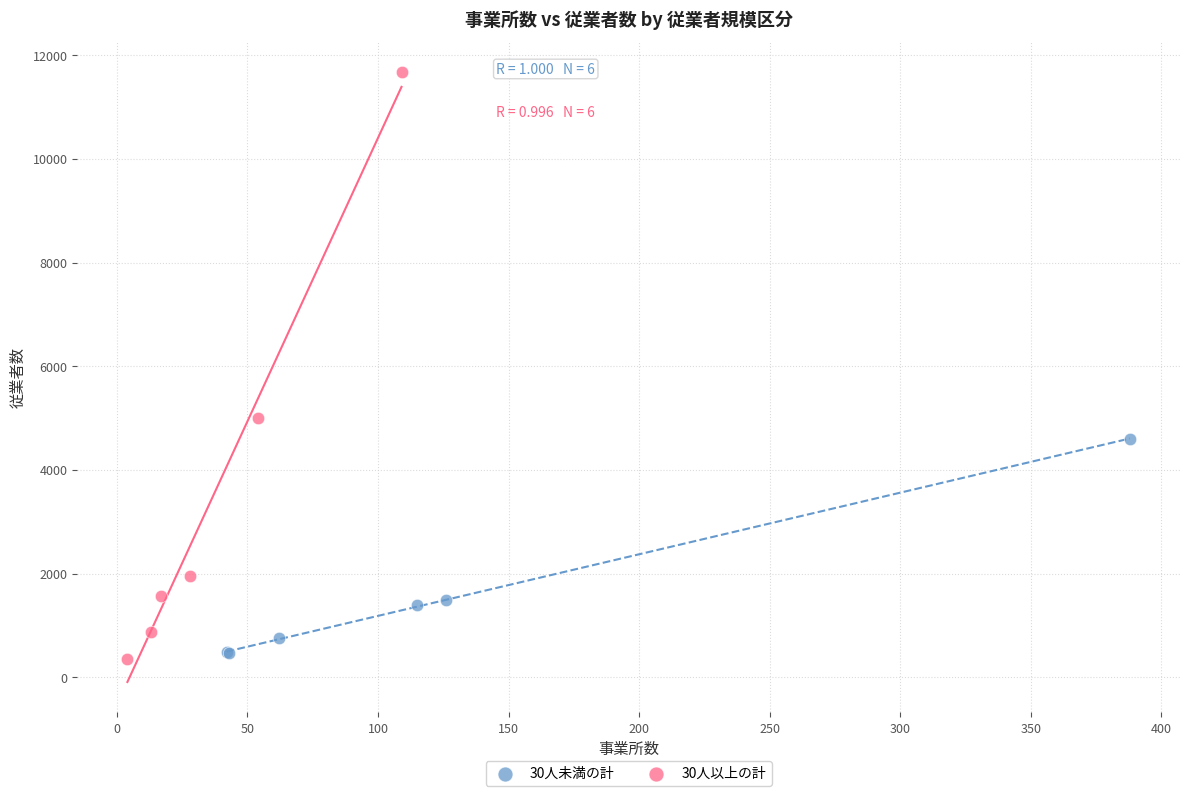

Which series contains the highest Y value?

30人以上の計